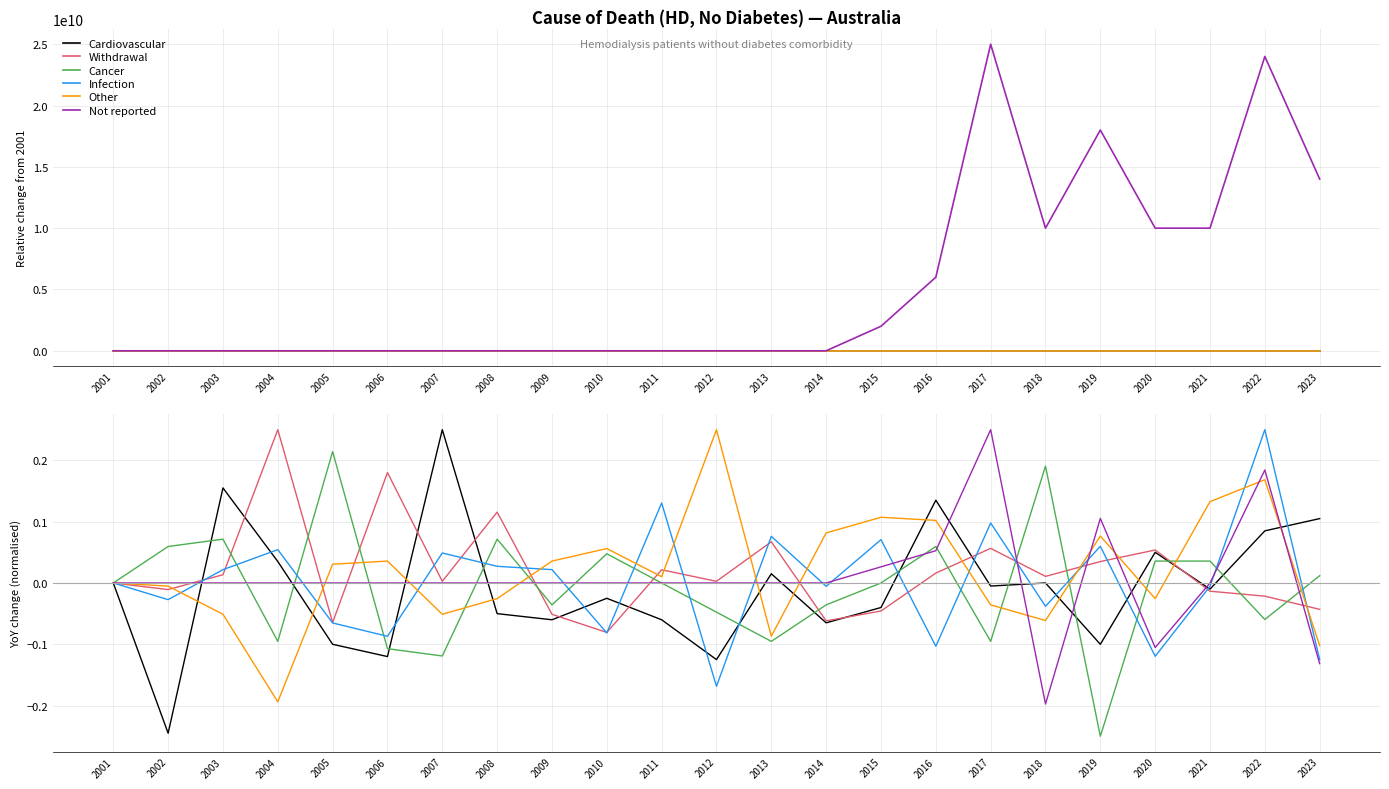

List the series in order of their peak value, highest first.

Withdrawal, Cardiovascular, Other, Infection, Not reported, Cancer